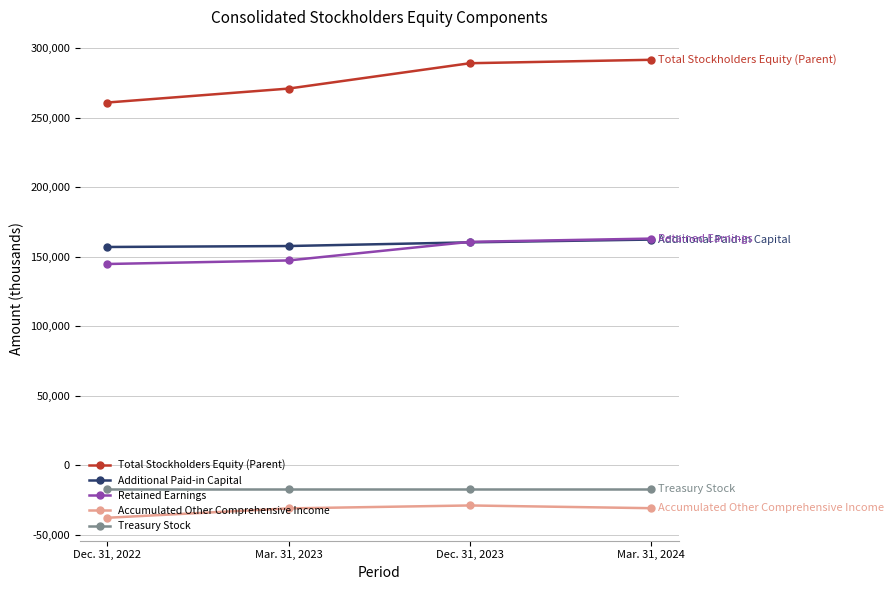

Between Dec. 31, 2022 and Mar. 31, 2024, which series saw the biggest shift?

Total Stockholders Equity (Parent)